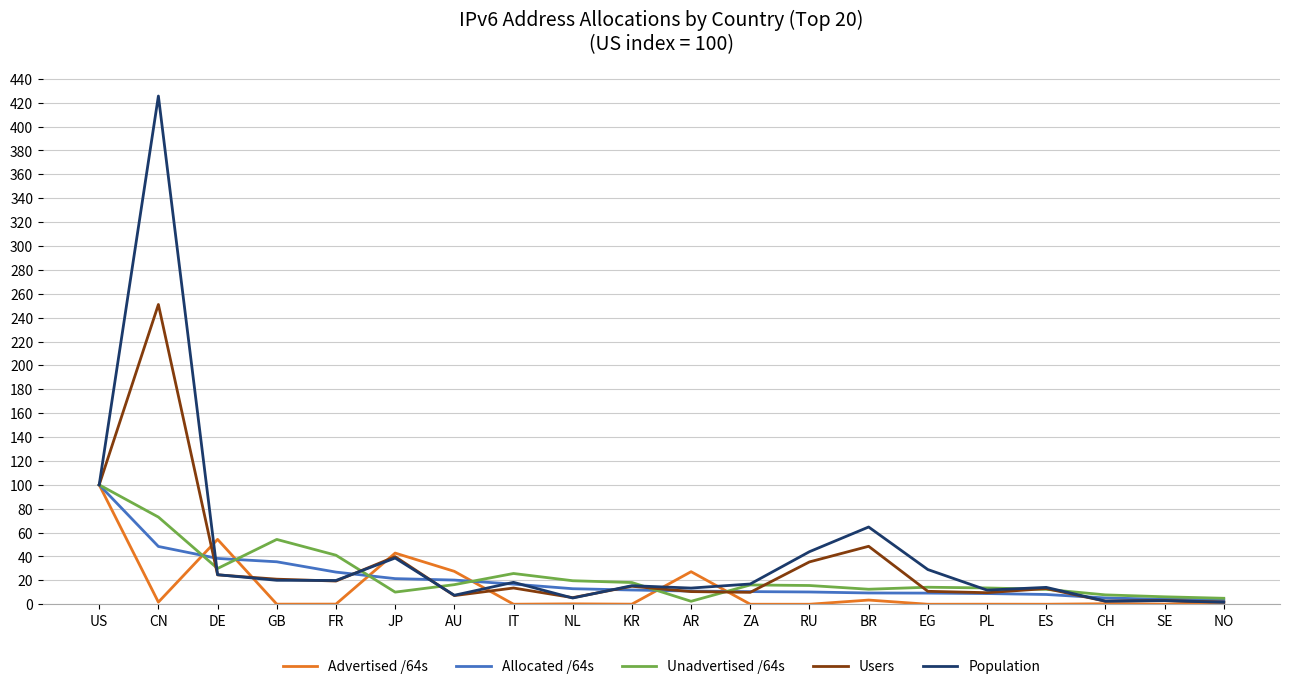

In Advertised /64s, how many points are higher than both neighbors (excluding endpoints)?

7